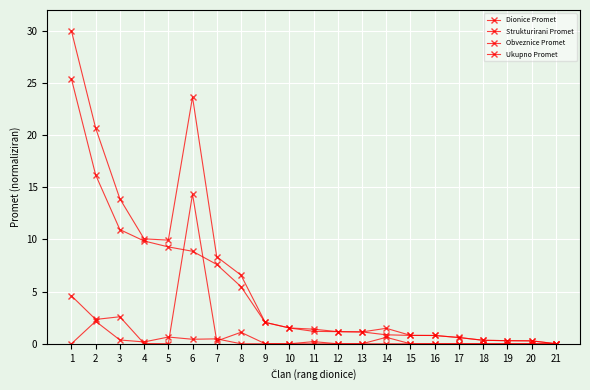

How many distinct data groups are displayed?

4